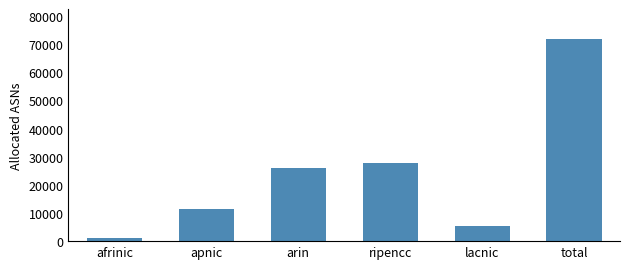

The chart shows a value of 46144 at arin. True or false?

False